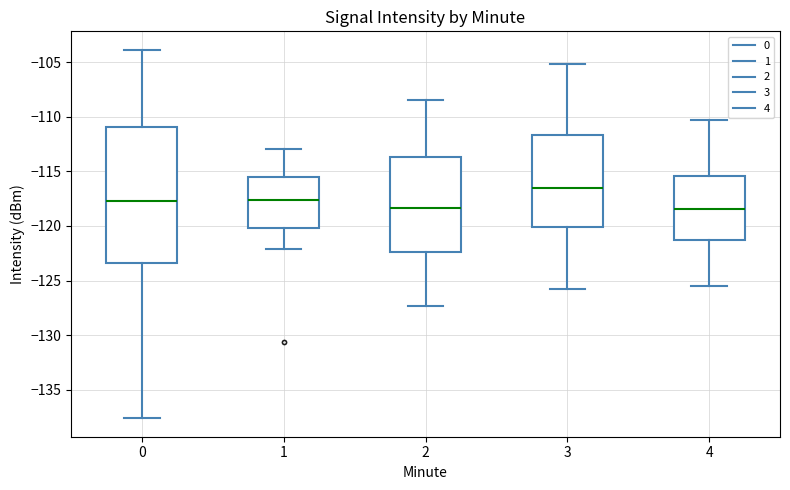

Comparing the boxes themselves (not the whiskers), which one is the tallest?

0